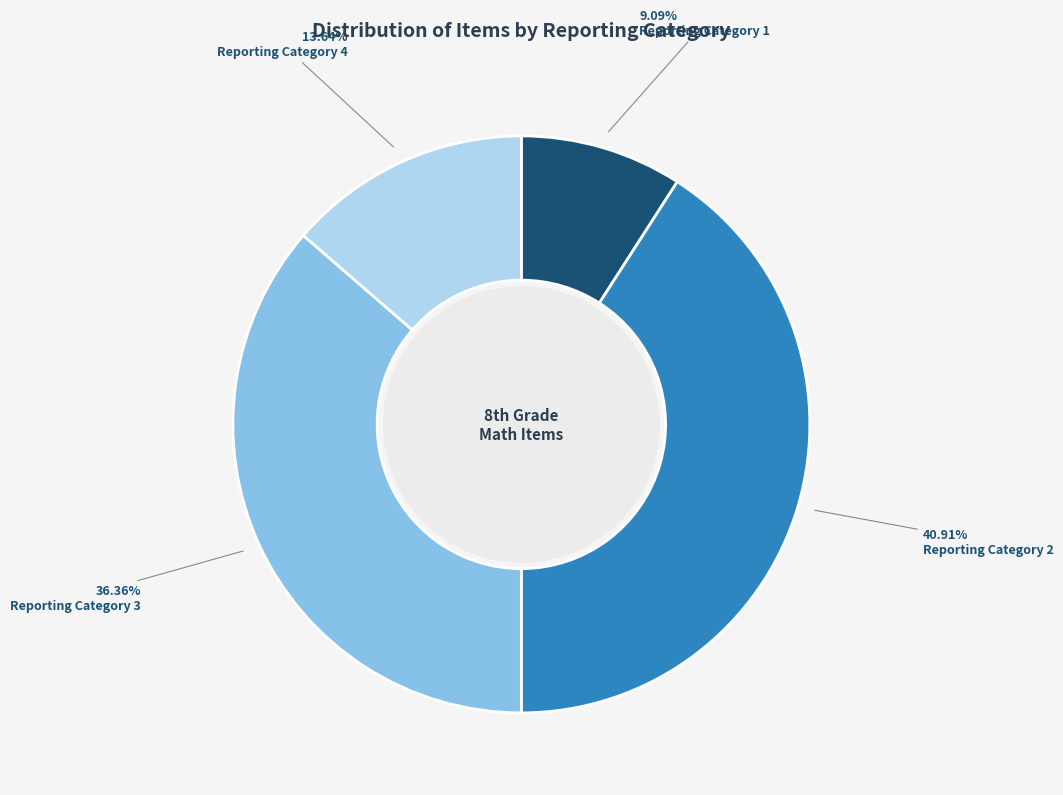

To the nearest percent, what is the combined percentage of Reporting Category 4 and Reporting Category 1?

23%